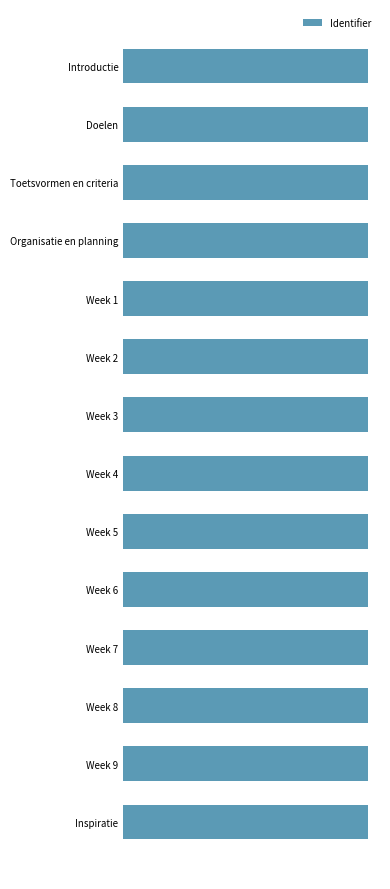

Where is the data nearest to the value 6809678?

Week 3